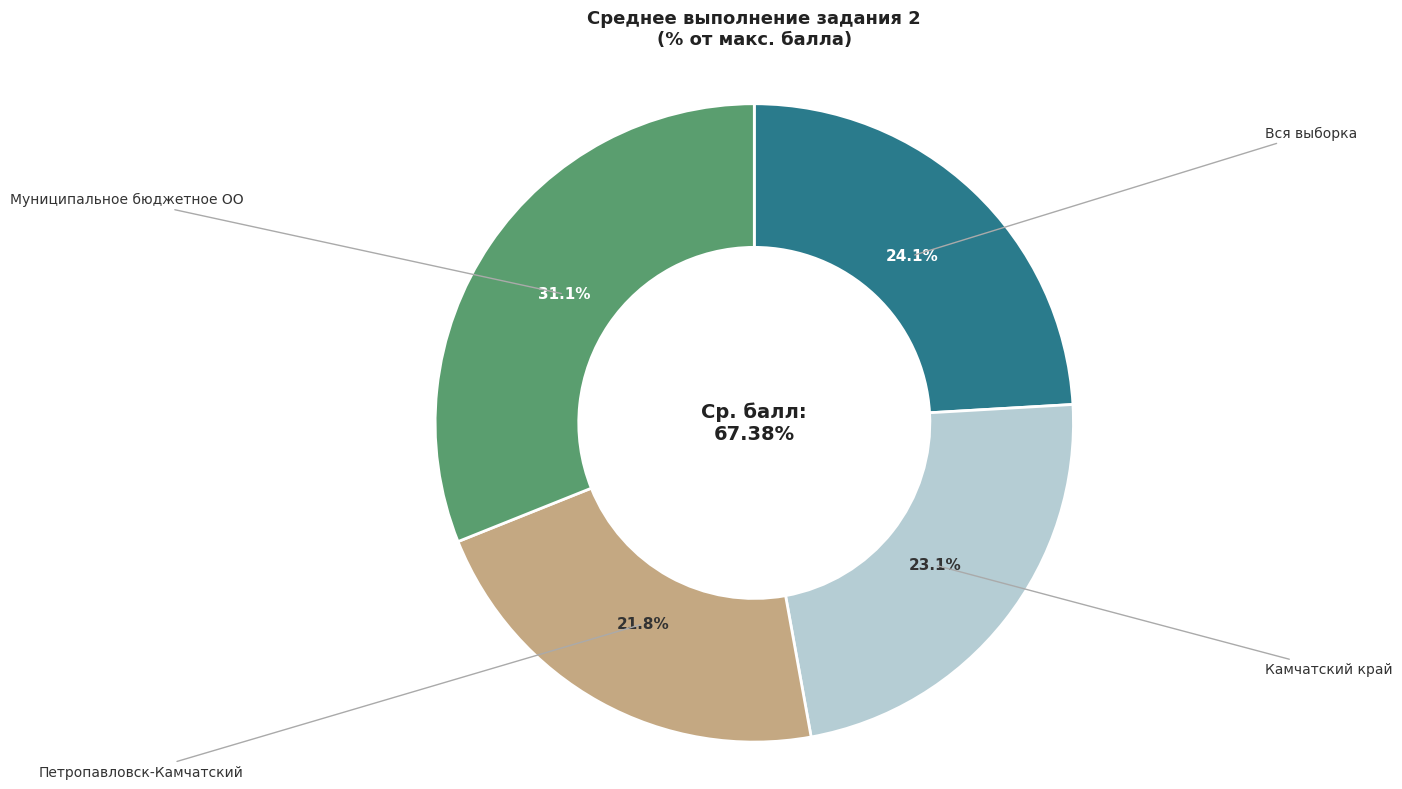

To the nearest percent, what portion does Петропавловск-Камчатский represent?

22%